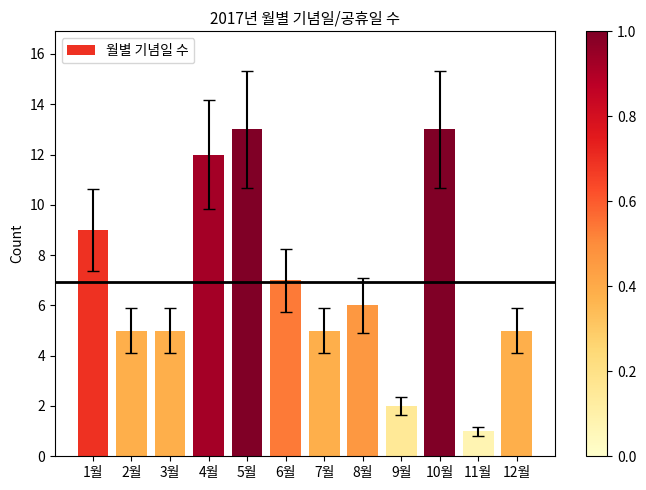

Reading left to right, list all the values displayed in this chart.

9	5	5	12	13	7	5	6	2	13	1	5